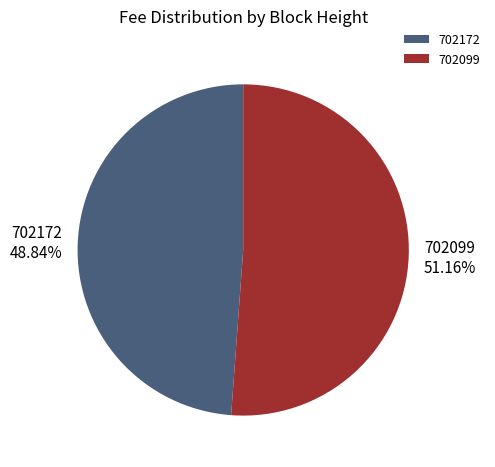

What percentage do 702099 and 702172 together represent?

100.0%